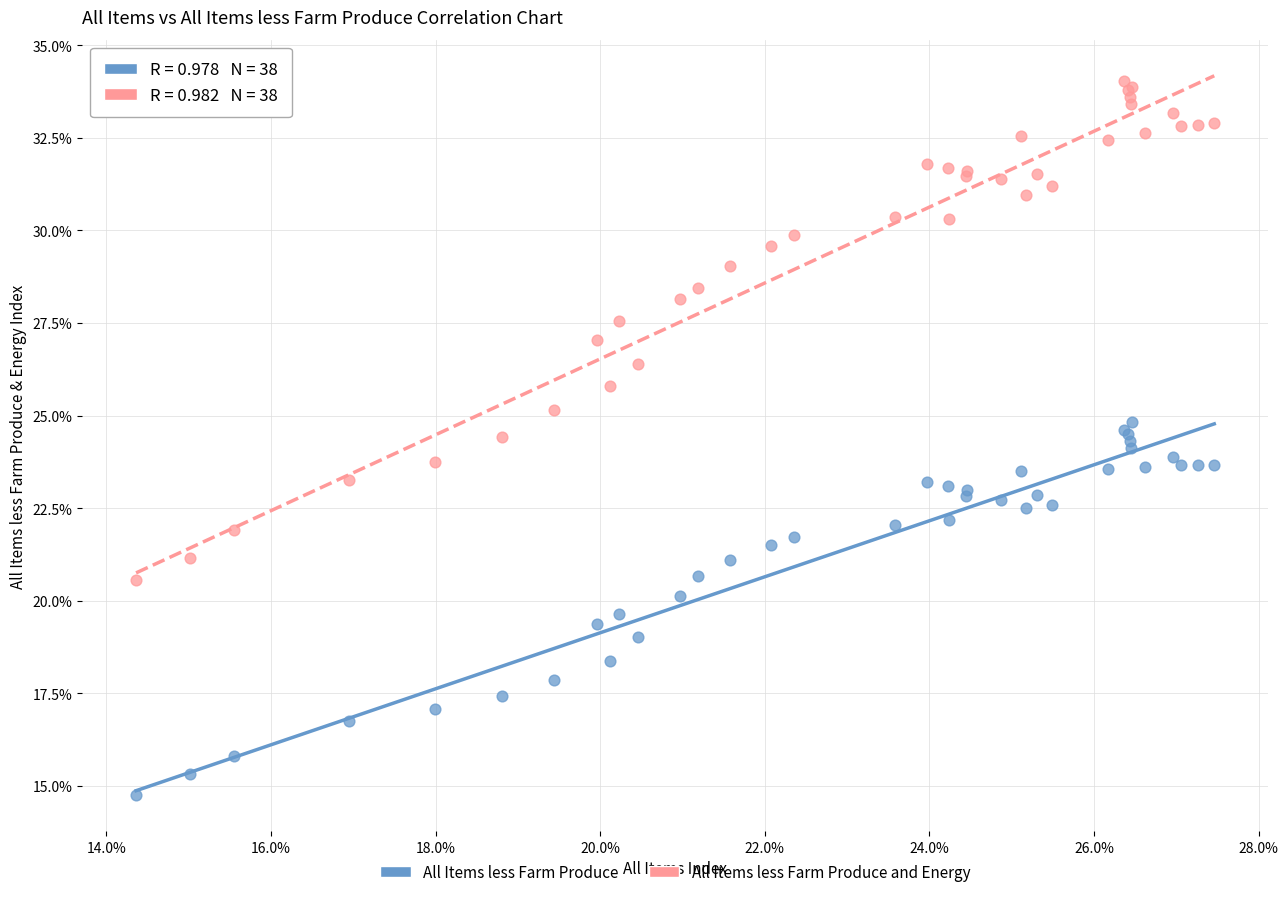

Which series contains the highest Y value?

All Items less Farm Produce and Energy